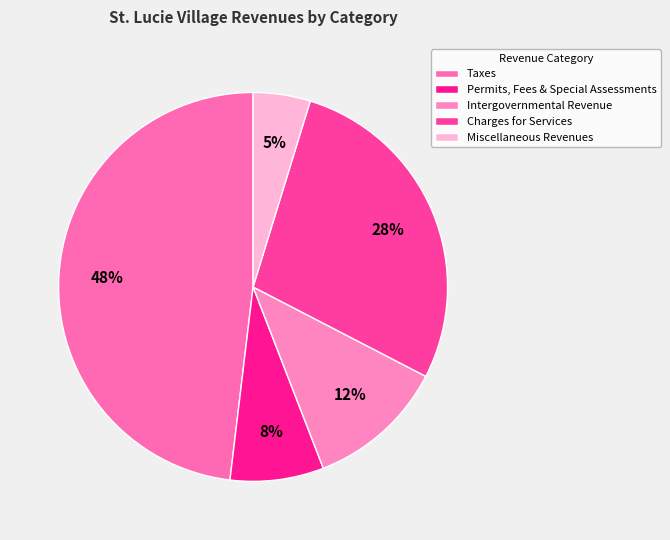

To the nearest percent, what is the difference between the largest and smallest slice percentages?

43%